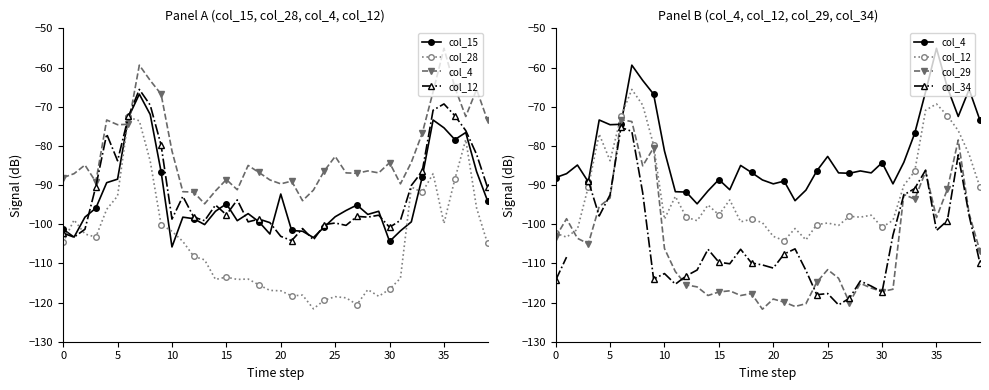

At how many categories does at least one series exceed -80?

13